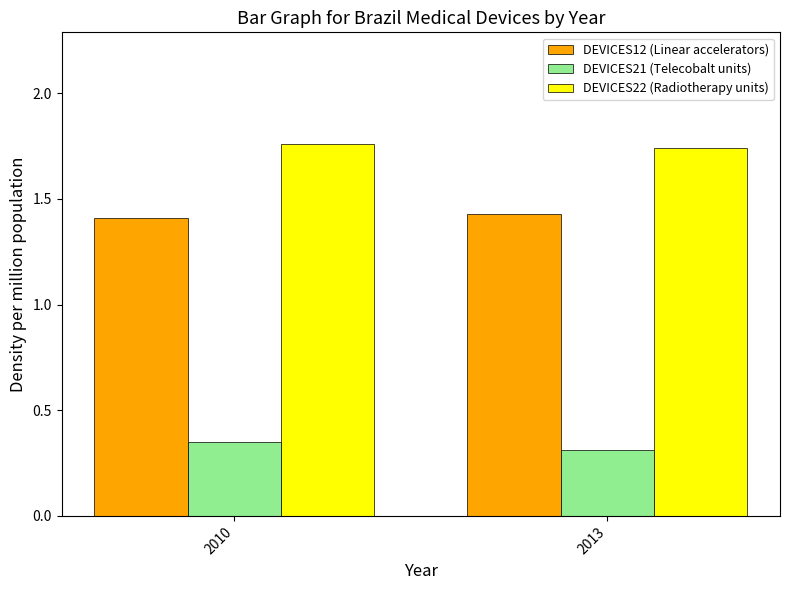

List the series in order of their peak value, lowest first.

DEVICES21 (Telecobalt units), DEVICES12 (Linear accelerators), DEVICES22 (Radiotherapy units)